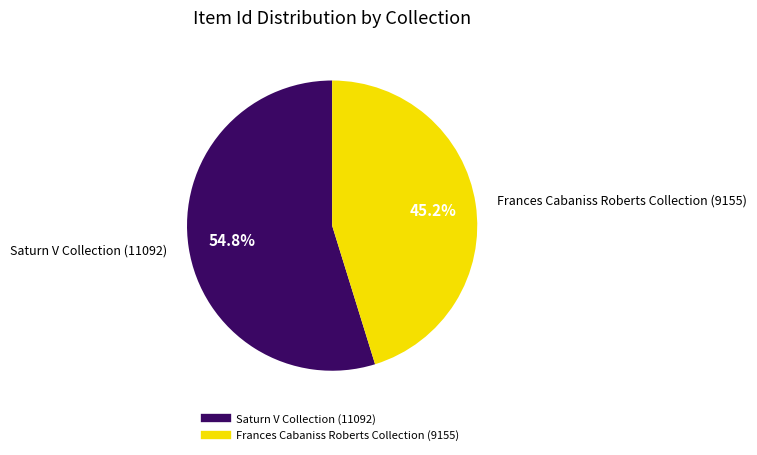

Does Saturn V Collection (11092) represent more than half of the total?

Yes